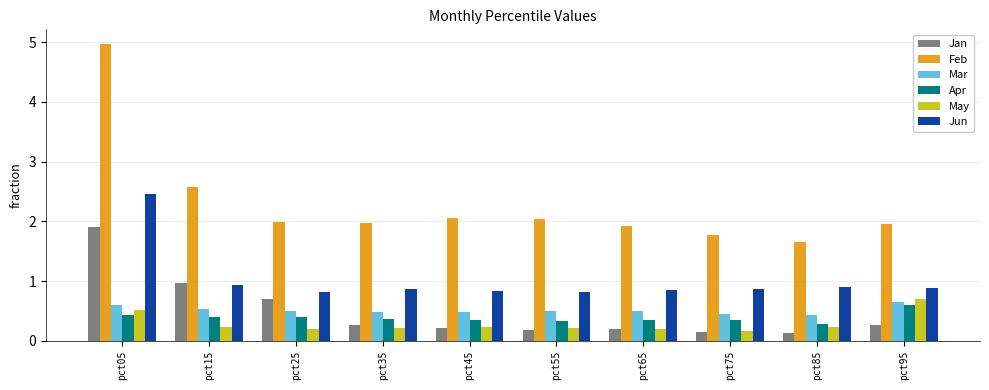

What is the difference between the highest and lowest values at pct65?

1.7